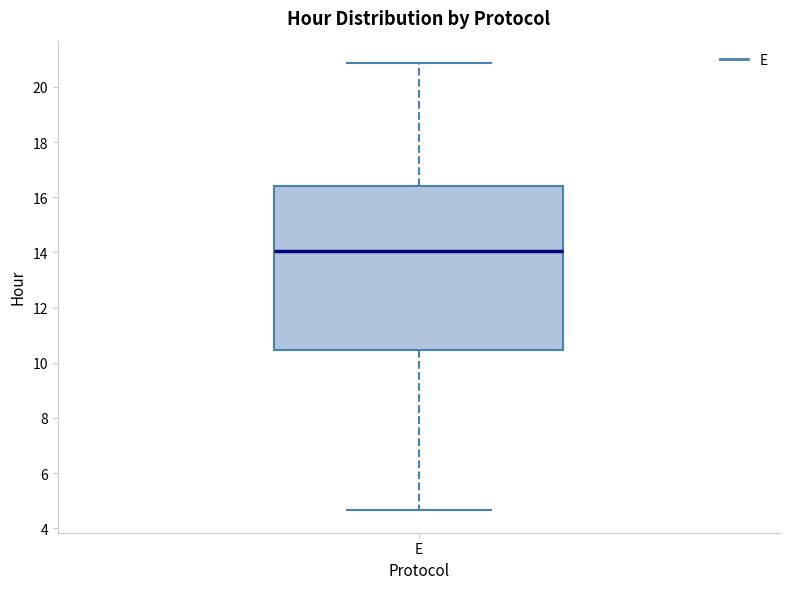

Read this box plot against the y-axis: the position of the median line, the range covered by the box, and the ends of both whiskers. The values are not printed on the chart, so give them approximately, as read against the axis.

median 14.0, box 10.4 to 16.4, whiskers 4.6 to 20.8